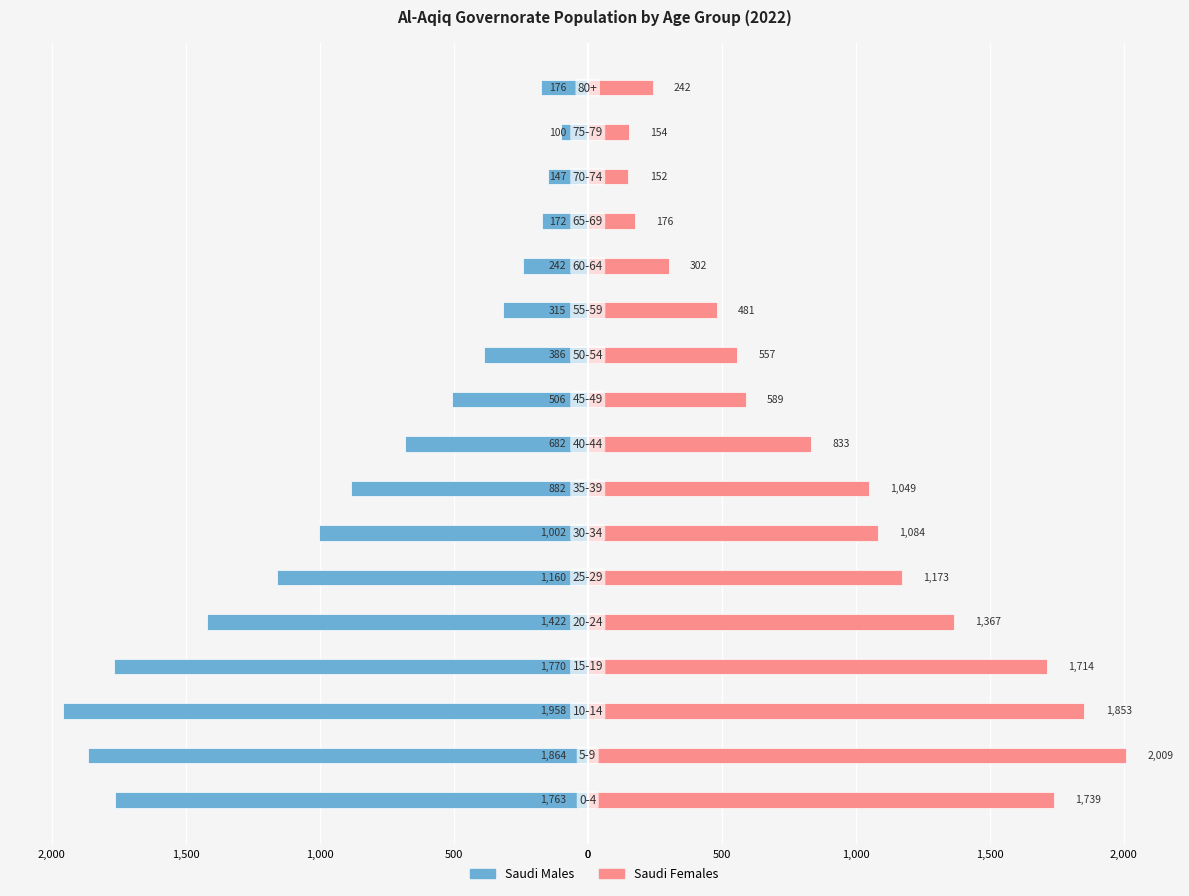

What is the sum of all Saudi Females values?

15474